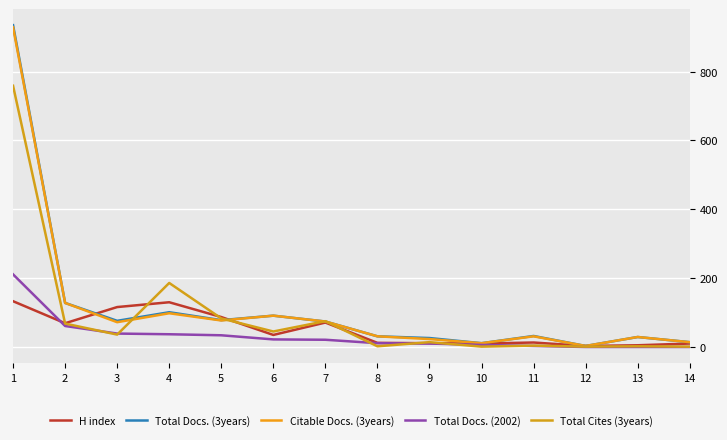

Does the chart display data point markers on the line(s)?

No